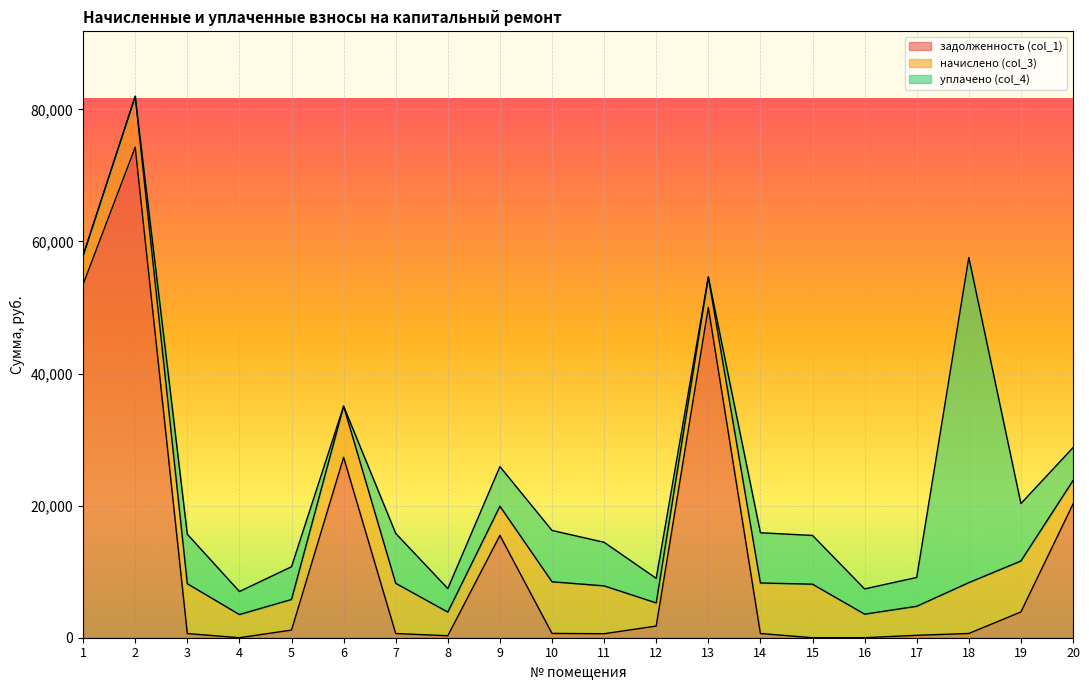

At which category does уплачено (col_4) reach its first local peak?

3